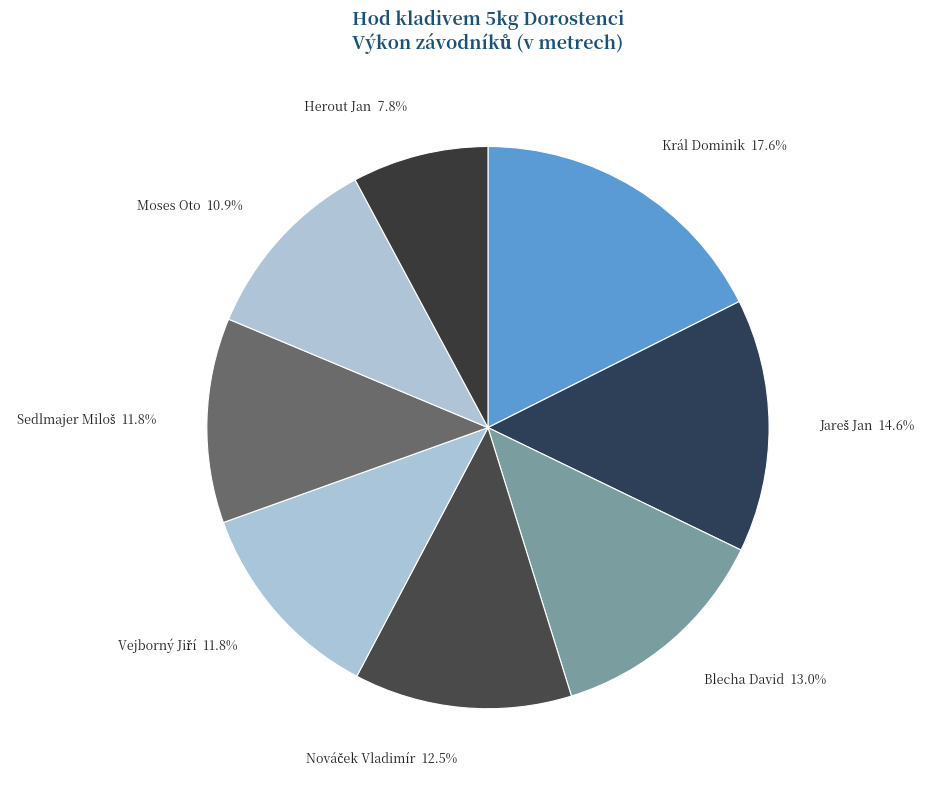

How many segments does this pie chart have?

8